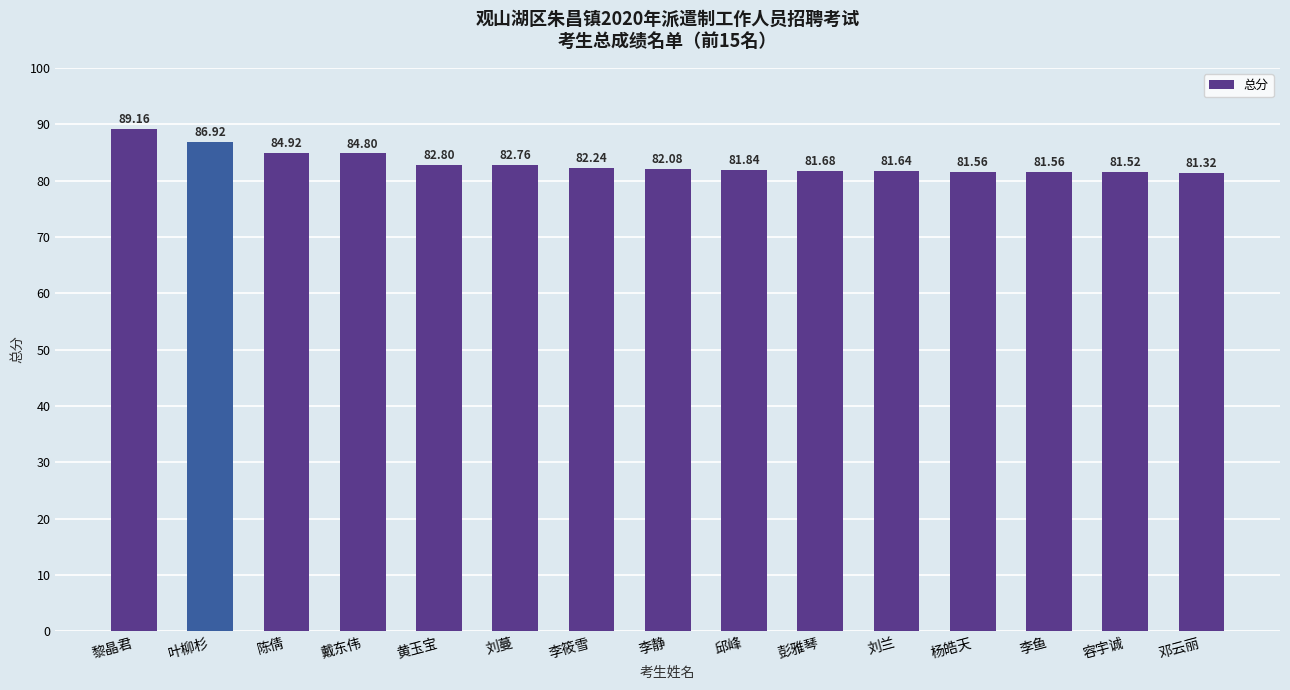

What is the change in value from 戴东伟 to 邓云丽?

-3.5